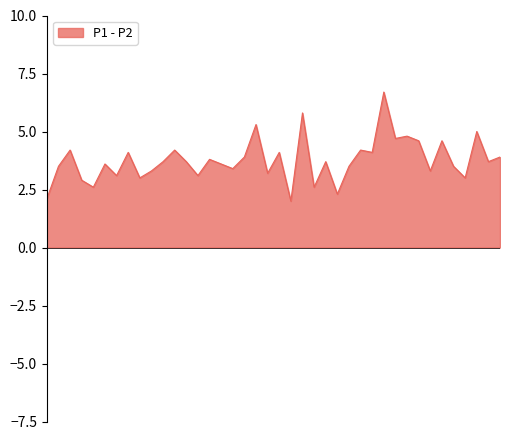

What is the minimum value shown in the chart?

2.0